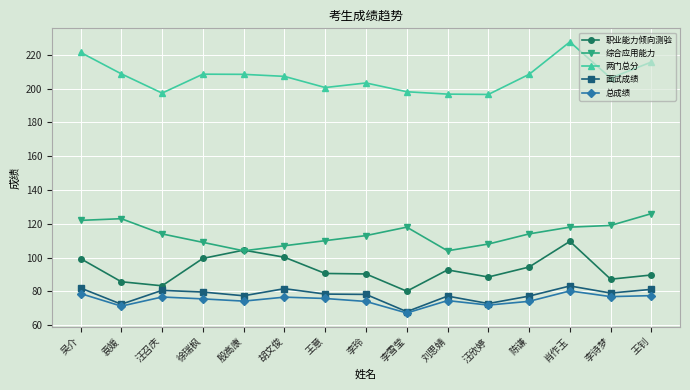

What is the maximum value for 面试成绩?

83.2